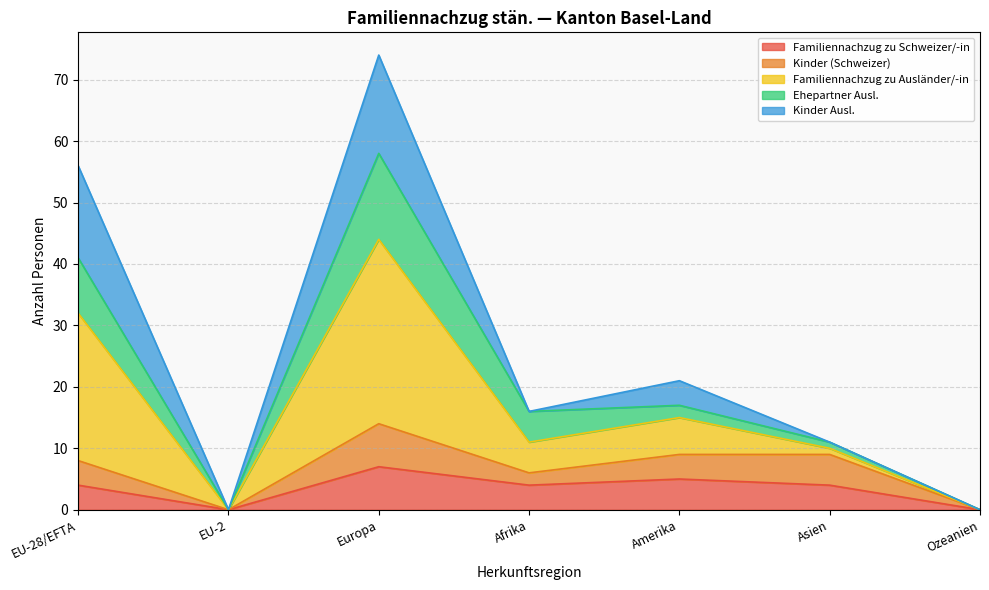

The Familiennachzug zu Ausländer/-in series shows 30 at Ozeanien. True or false?

False